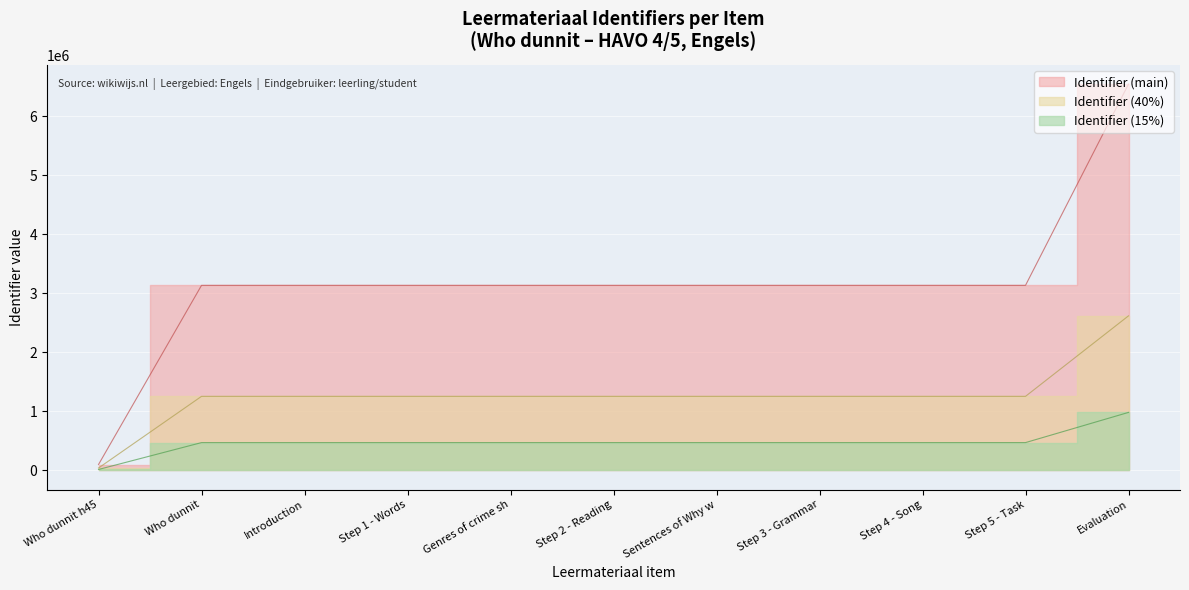

List the labels in order of value, smallest first.

Who dunnit h45, Who dunnit, Introduction, Step 1 - Words, Genres of crime sh, Step 2 - Reading, Sentences of Why w, Step 3 - Grammar, Step 4 - Song, Step 5 - Task, Evaluation